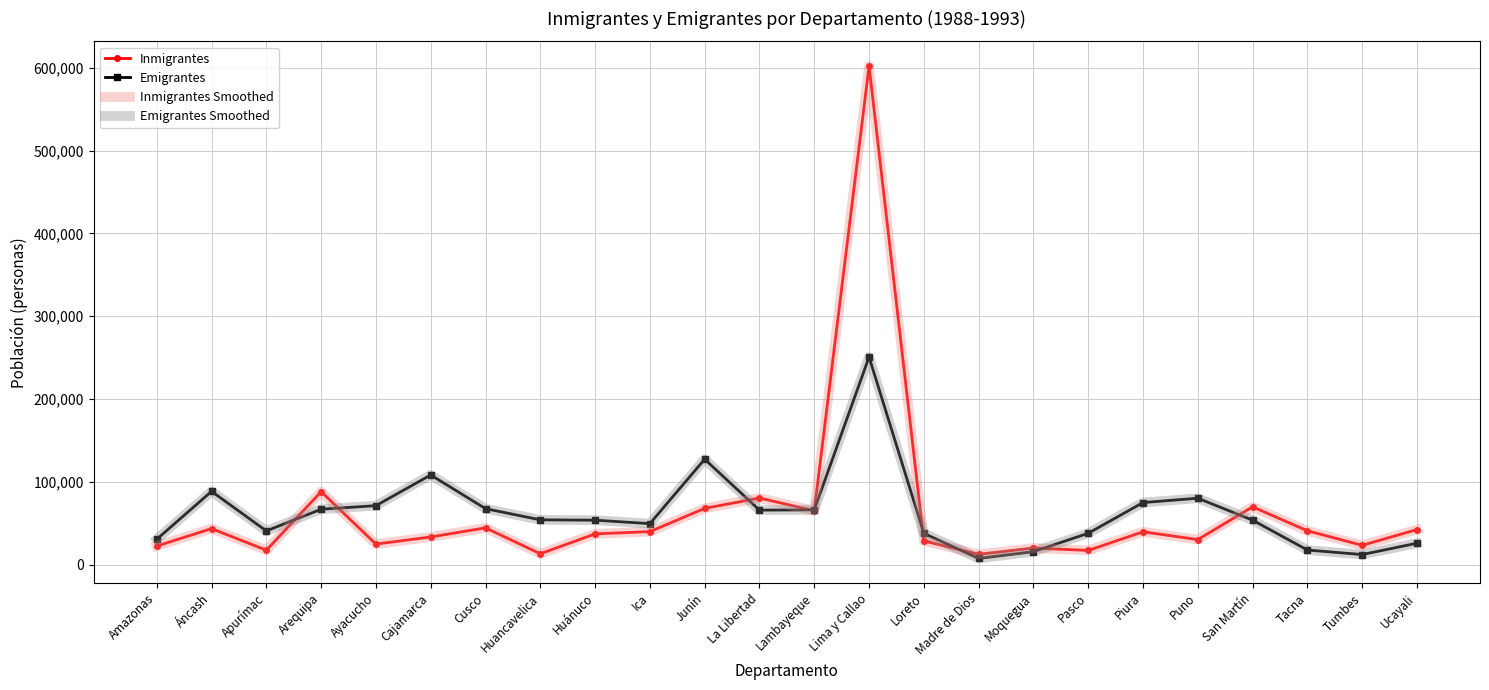

Rank the categories by Inmigrantes Smoothed value from lowest to highest.

Madre de Dios, Huancavelica, Pasco, Apurímac, Moquegua, Amazonas, Tumbes, Ayacucho, Loreto, Puno, Cajamarca, Huánuco, Piura, Ica, Tacna, Ucayali, Áncash, Cusco, Lambayeque, Junín, San Martín, La Libertad, Arequipa, Lima y Callao